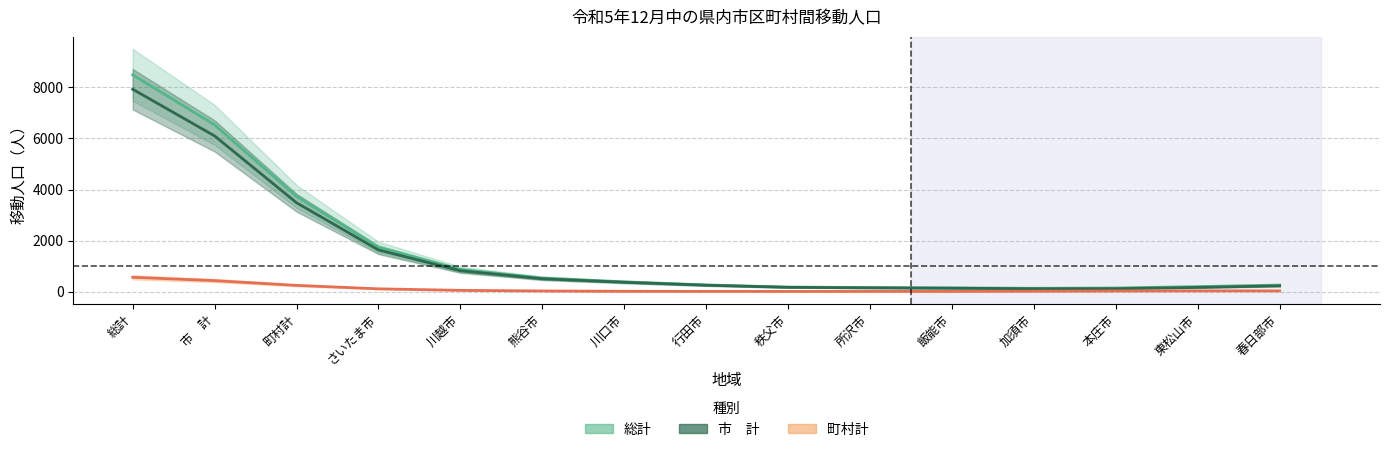

What is the spread (max minus min) of values at 本庄市?

116.9